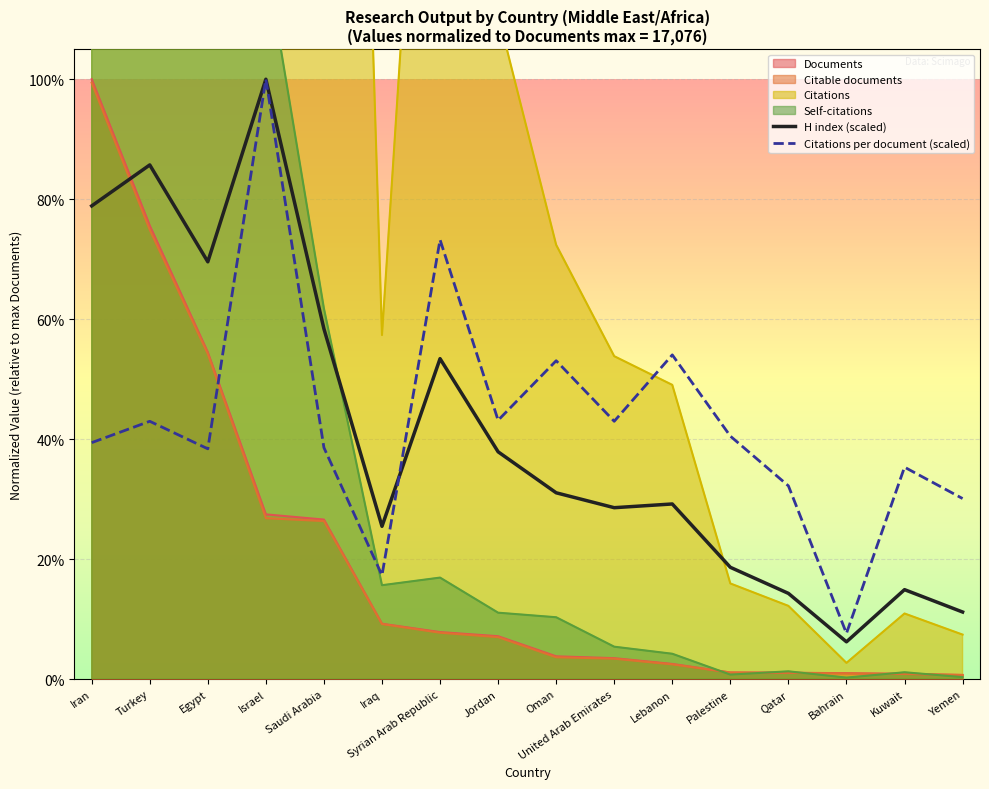

Which series has the widest spread of values?

Citations